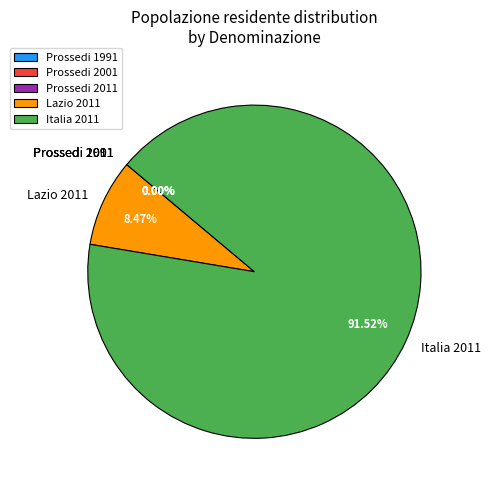

Which has a higher value, Italia 2011 or Lazio 2011?

Italia 2011